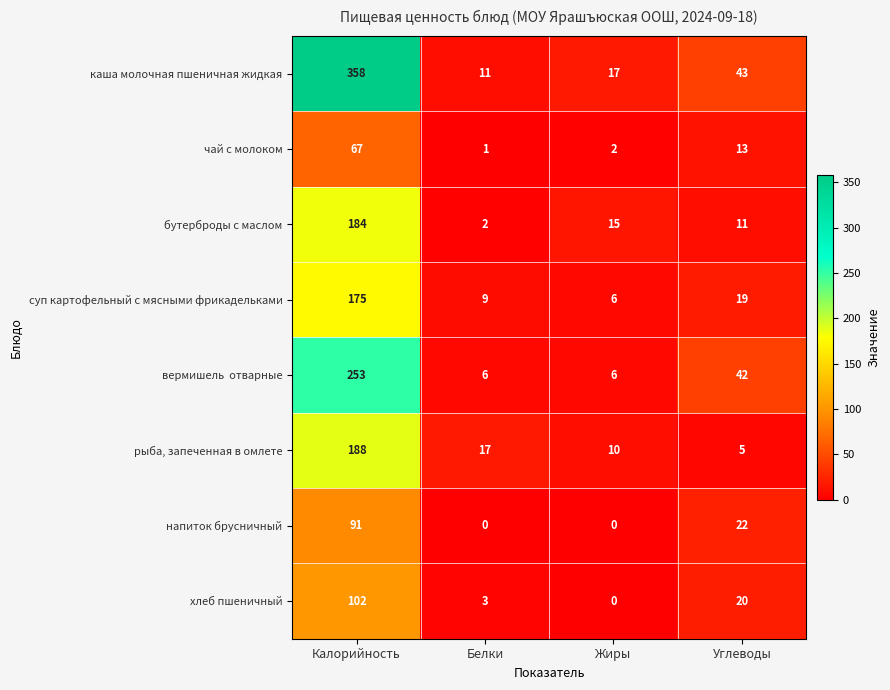

At how many categories does at least one series exceed 29?

2